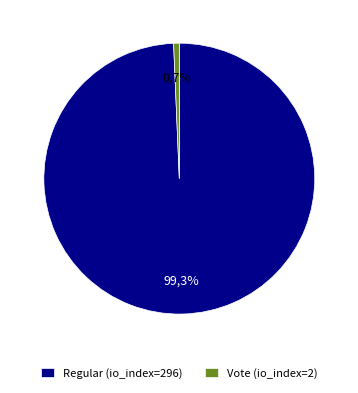

How many segments does this pie chart have?

2